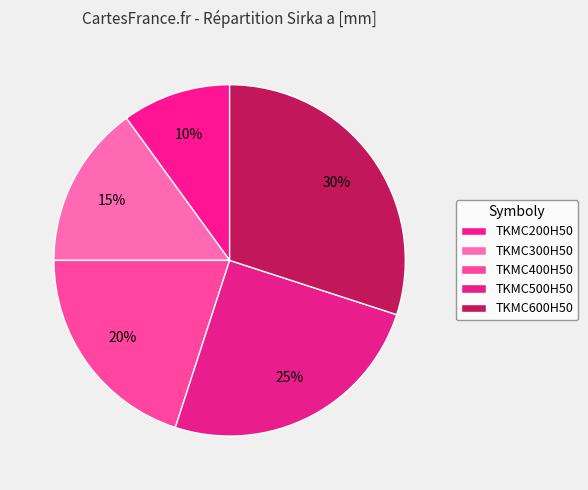

What percentage do TKMC300H50 and TKMC400H50 together represent?

35.0%